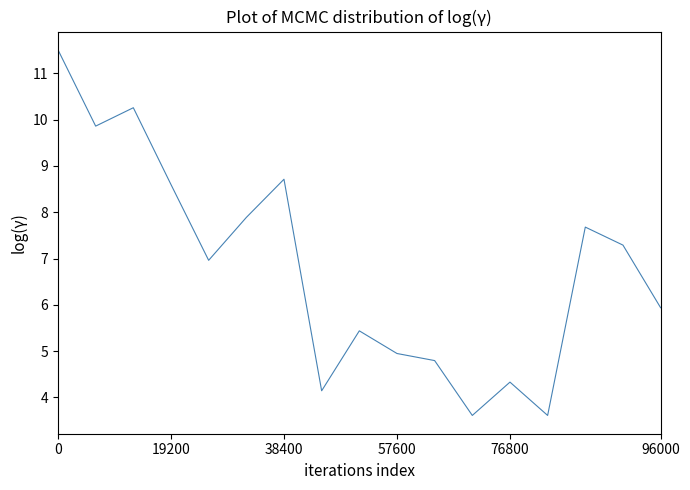

What is the minimum value shown in the chart?

3.6